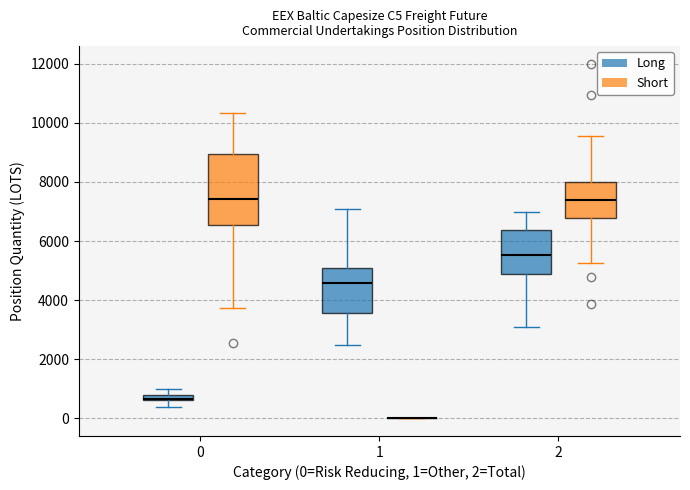

Which box is the tallest, from its lower edge to its upper edge?

0 (Short)